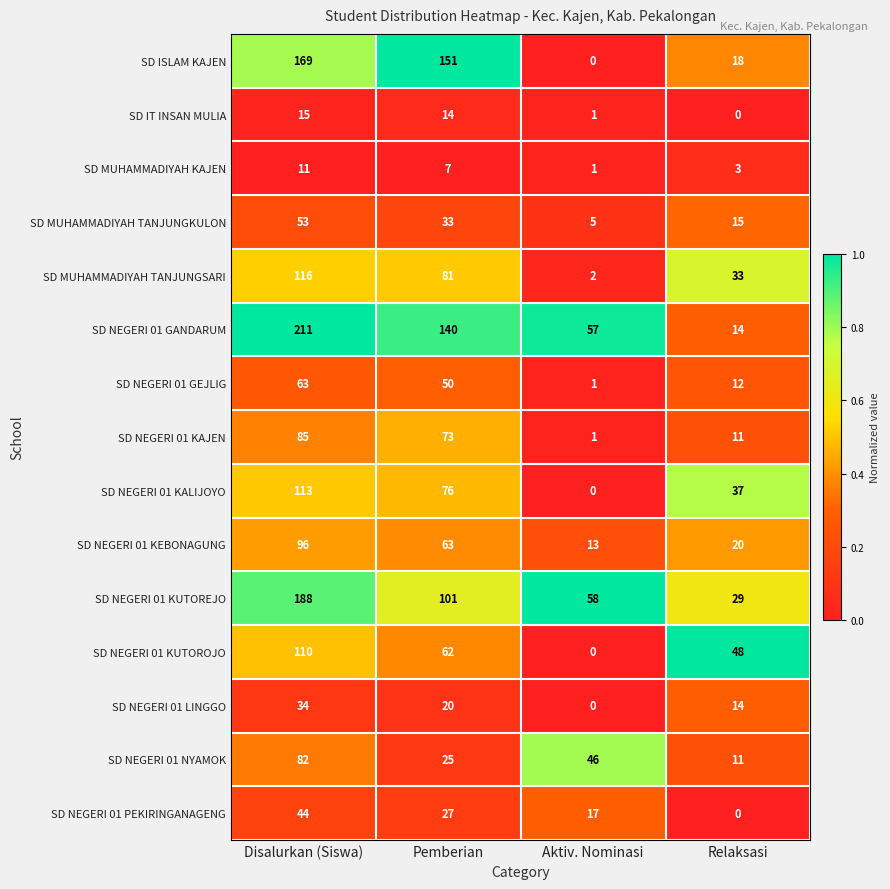

What is the difference between the maximum and minimum values in the SD NEGERI 01 KAJEN series?

84